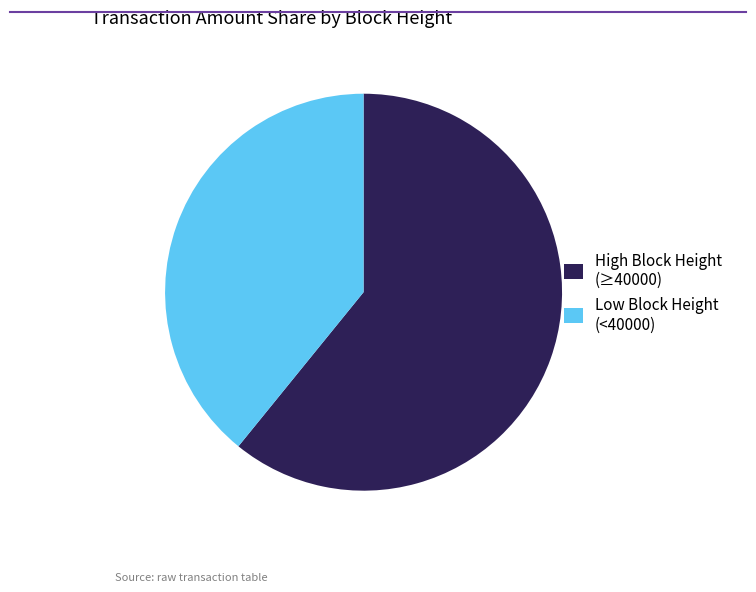

Rank the categories by value from highest to lowest.

High Block Height (≥40000), Low Block Height (<40000)